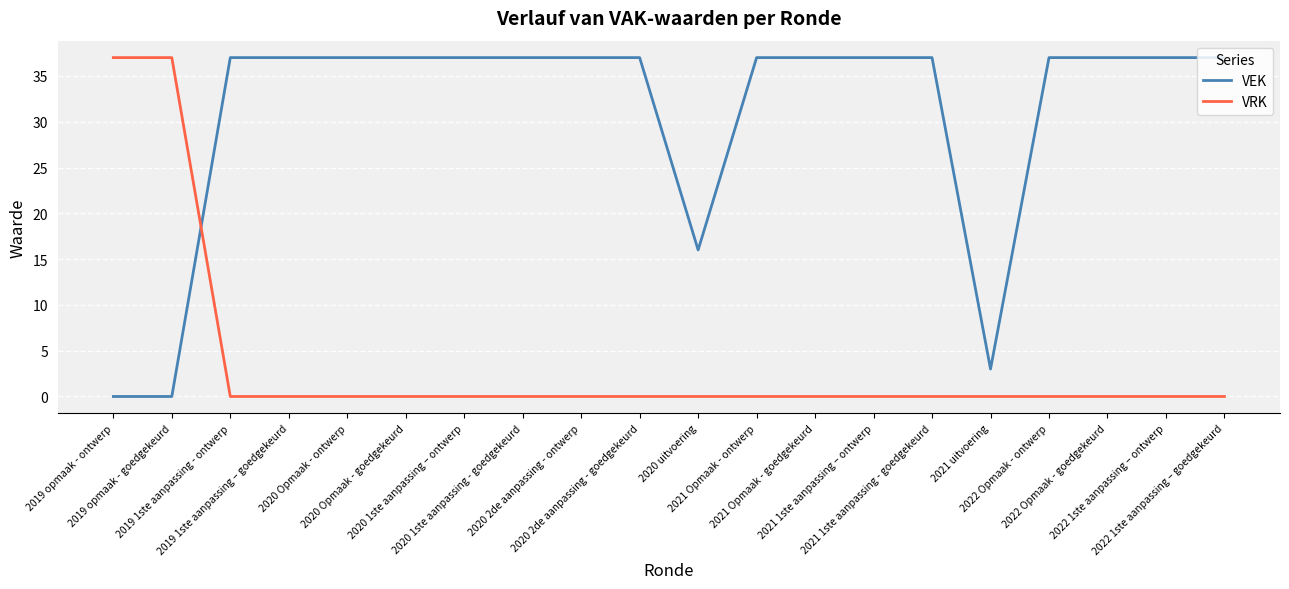

What is the maximum value shown in the chart?

37